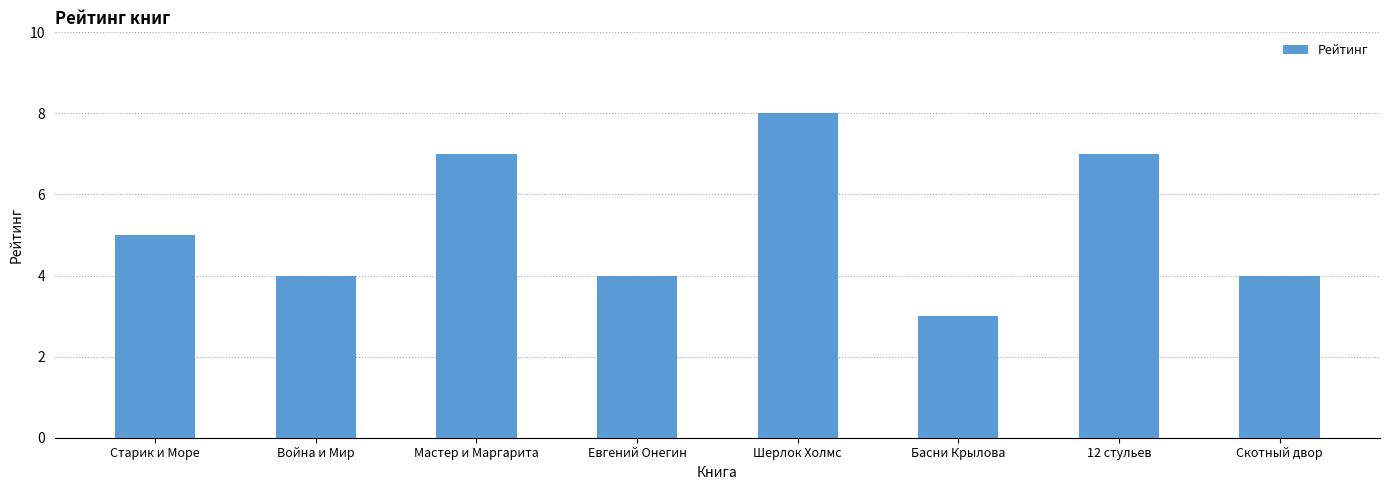

Reading right to left, list all the values displayed in this chart.

4	7	3	8	4	7	4	5